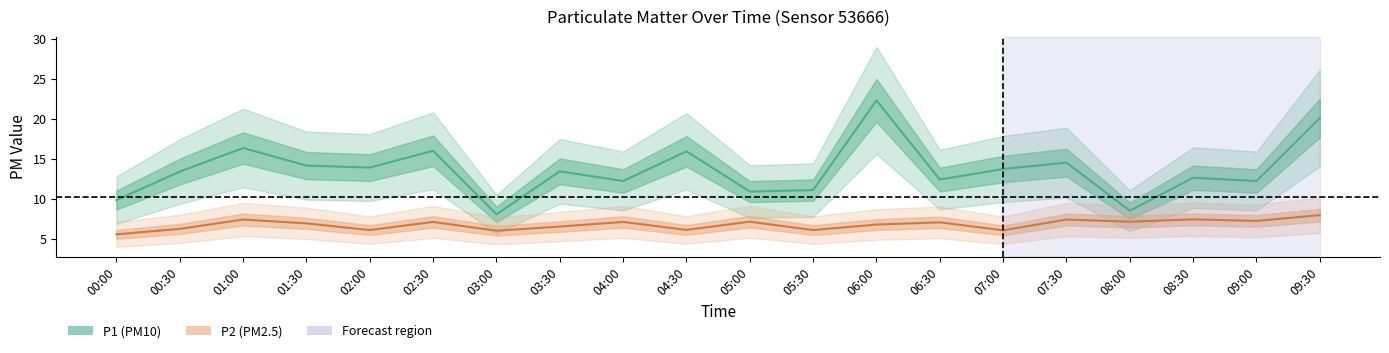

True or false: P1 and P2 intersect in this chart.

False